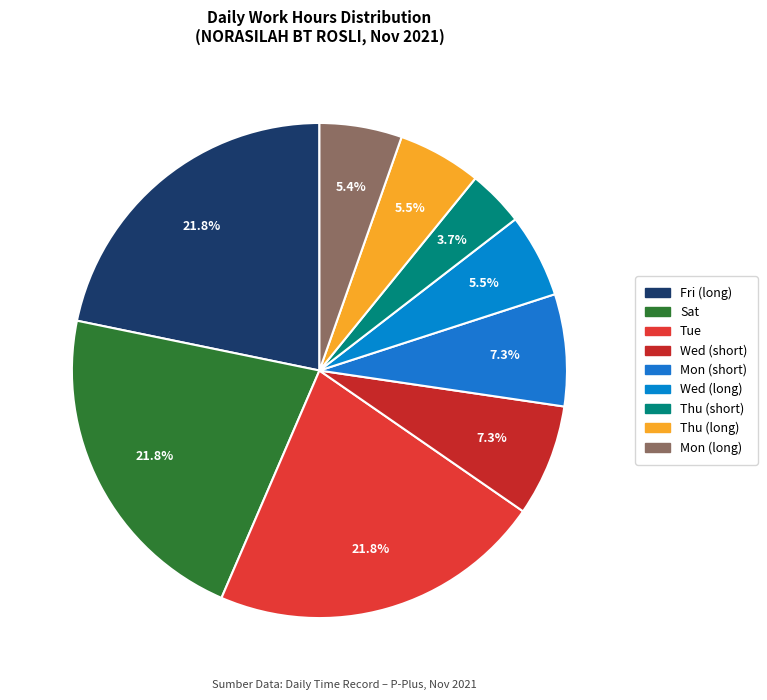

Is there any slice that represents more than half of the pie?

No